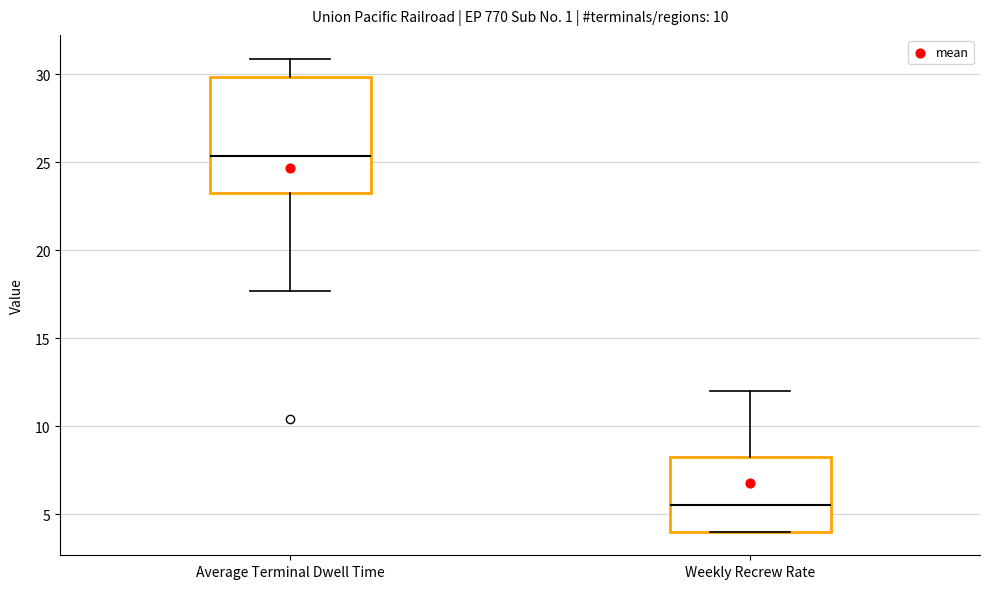

Where is the lower edge of the box for Average Terminal Dwell Time on the y-axis? The values are not printed on the chart, so give them approximately, as read against the axis.

23.5